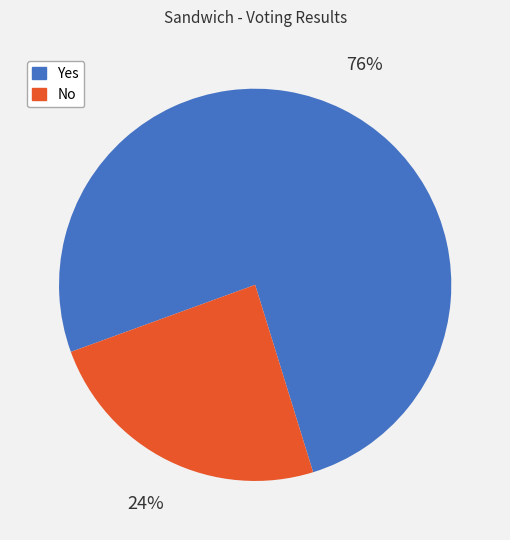

Which slice is the smallest?

No